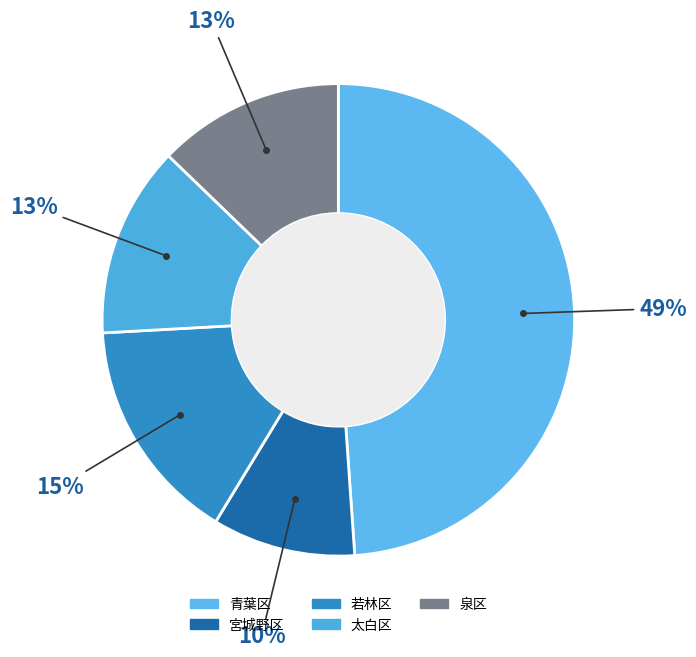

Is there any slice that represents more than half of the pie?

No